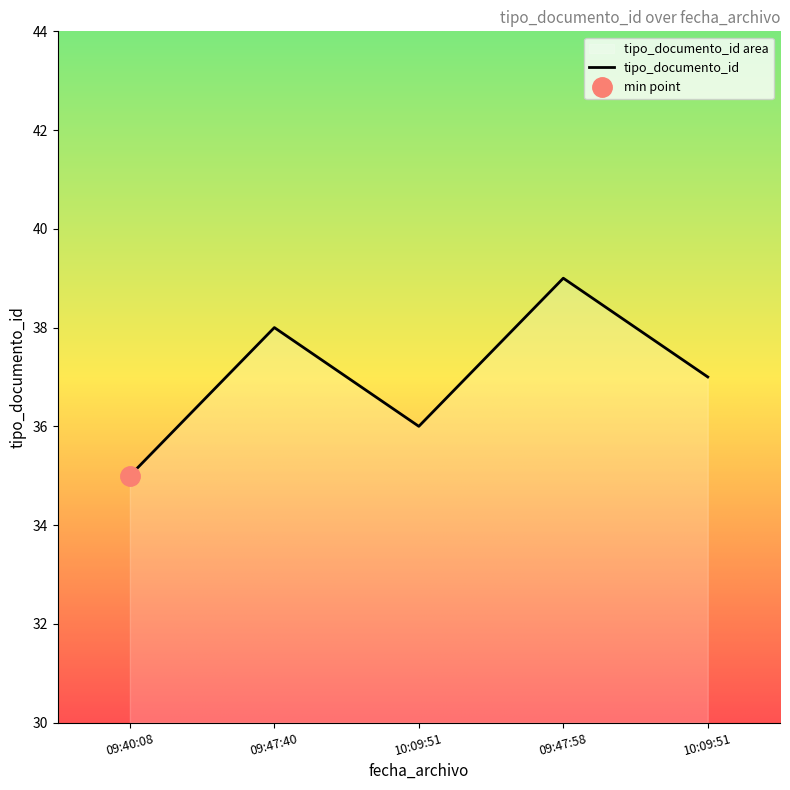

Where is the data nearest to the value 37?

10:09:51